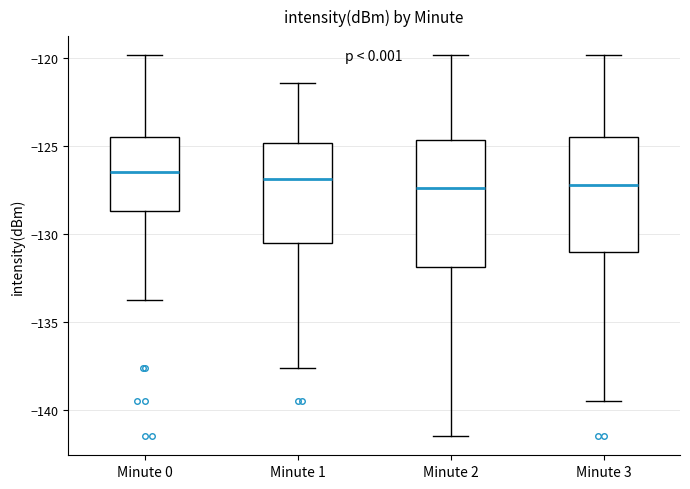

Reading left to right, transcribe this box plot: for each box, give where its median line is, the range the box spans, and where its two whiskers end, as read against the y-axis. The values are not printed on the chart, so give them approximately, as read against the axis.

Minute 0: median -126.5, box -128.5 to -124.5, whiskers -133.5 to -120.0
Minute 1: median -127.0, box -130.5 to -125.0, whiskers -137.5 to -121.5
Minute 2: median -127.5, box -132.0 to -124.5, whiskers -141.5 to -120.0
Minute 3: median -127.0, box -131.0 to -124.5, whiskers -139.5 to -120.0